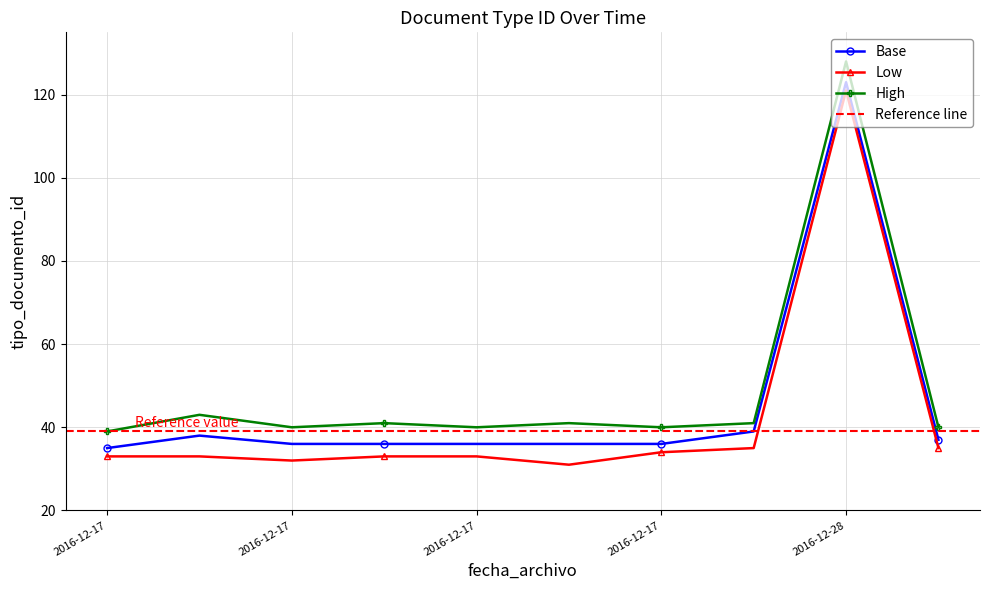

What is the sum of the values at 2016-12-17 12:24:04 and 2016-12-17 12:23:46?

75